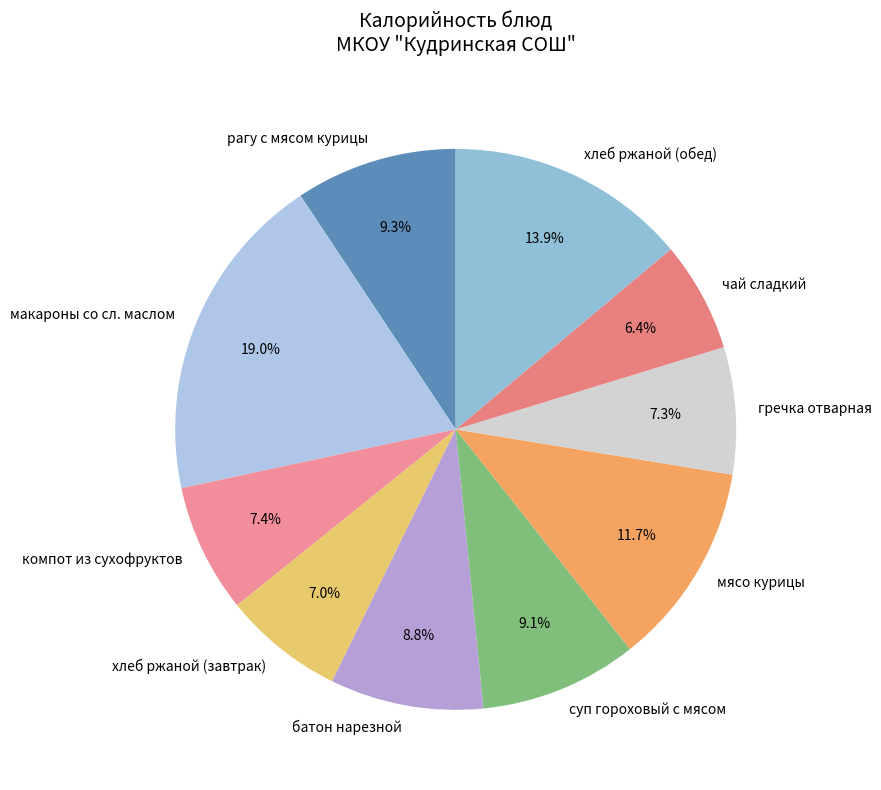

To the nearest percent, what is the difference between the largest and smallest slice percentages?

13%